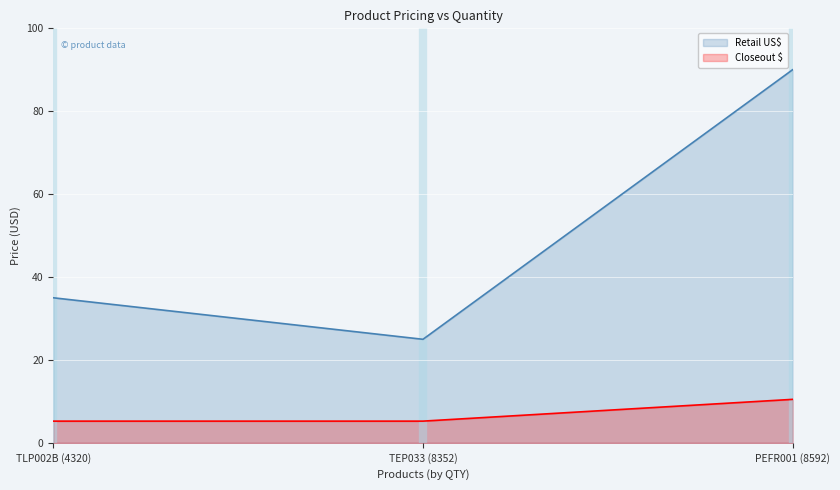

How many data points in Retail US$ are above 35?

1